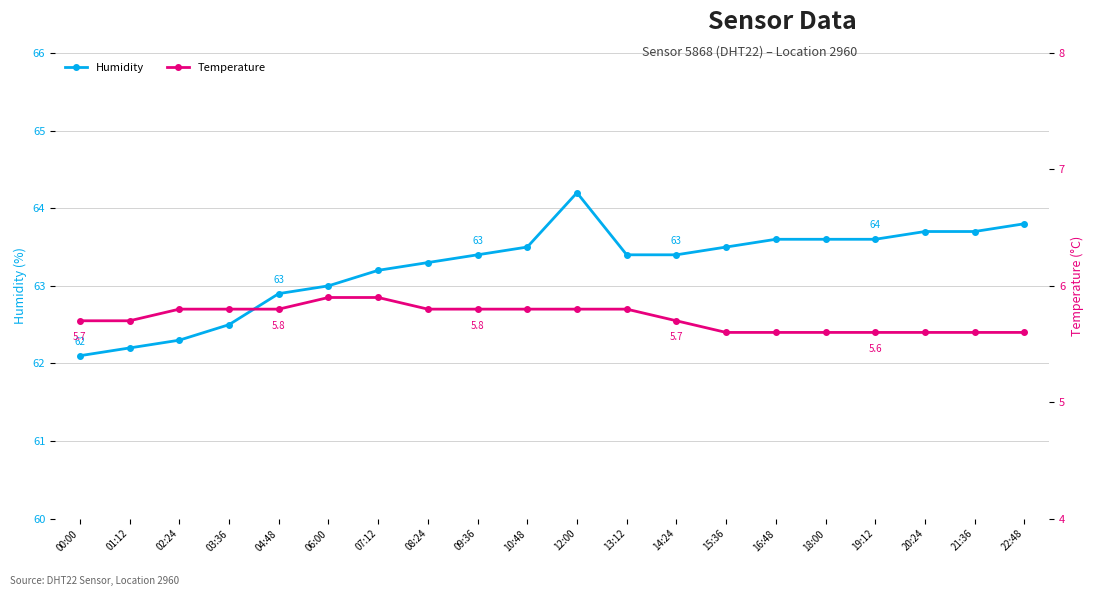

List the labels in order of Temperature value, smallest first.

15:36, 16:48, 18:00, 19:12, 20:24, 21:36, 22:48, 00:00, 01:12, 14:24, 02:24, 03:36, 04:48, 08:24, 09:36, 10:48, 12:00, 13:12, 06:00, 07:12